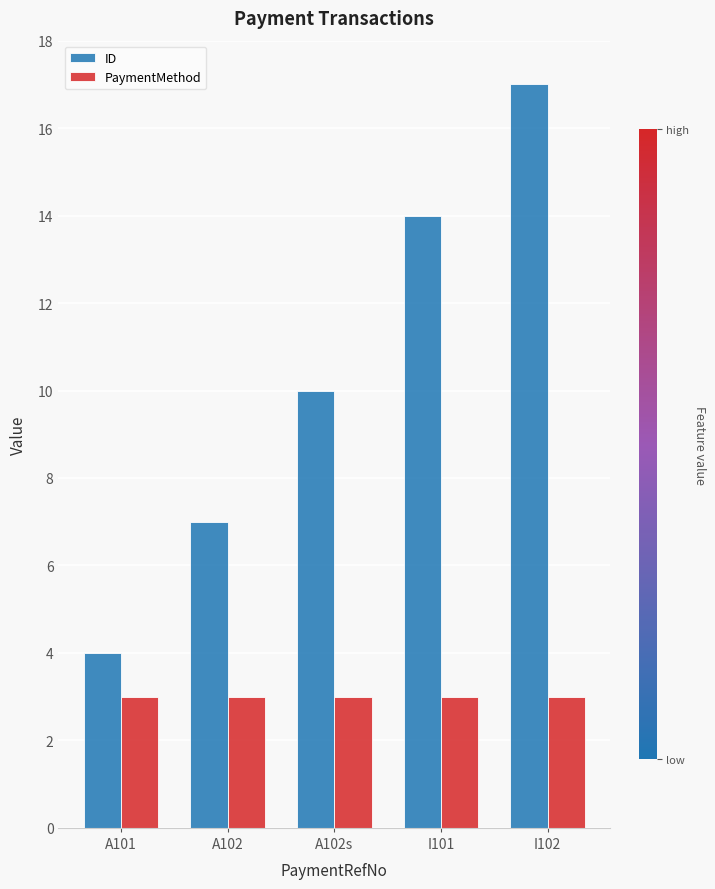

At which category is the sum across all series the highest?

I102